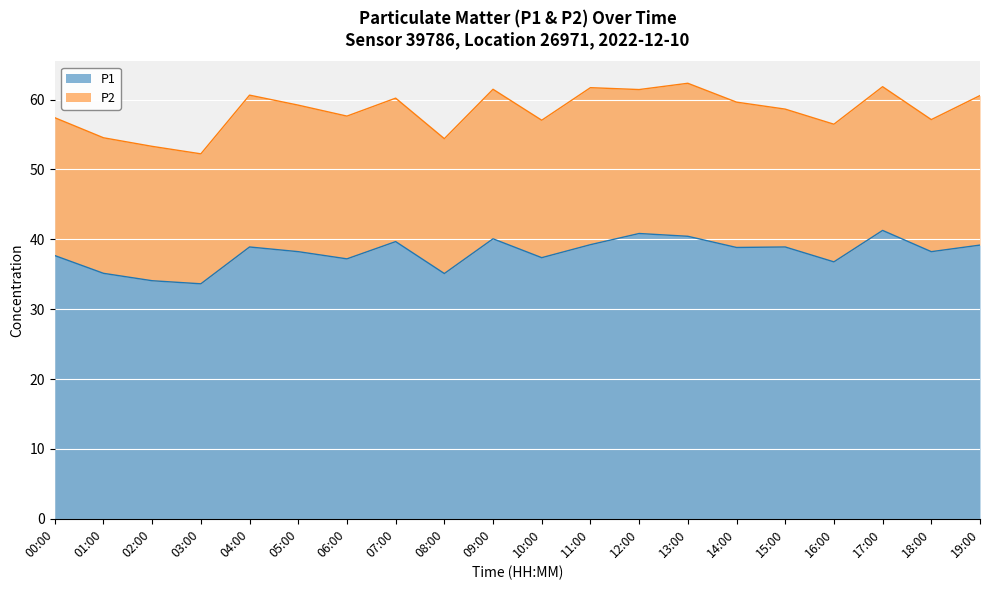

List the labels in order of value, smallest first.

03:00, 02:00, 08:00, 01:00, 16:00, 06:00, 10:00, 00:00, 05:00, 18:00, 14:00, 04:00, 15:00, 19:00, 11:00, 07:00, 09:00, 13:00, 12:00, 17:00